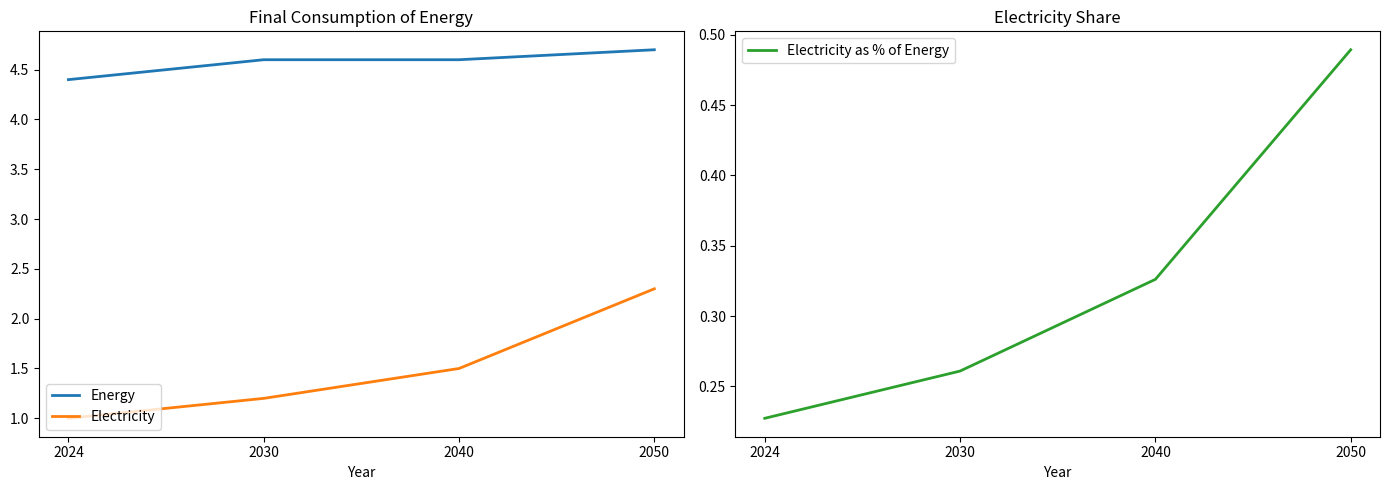

The value of Electricity as % of Energy at 2040 is 0.1. True or false?

False